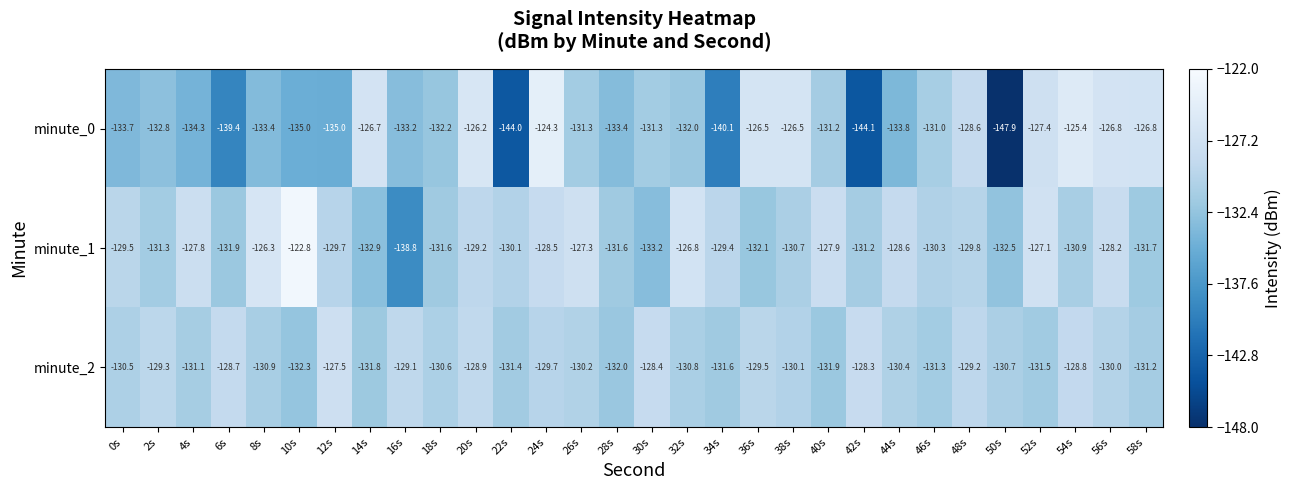

What is the difference between the minute_2 values at 30s and 4s?

2.7